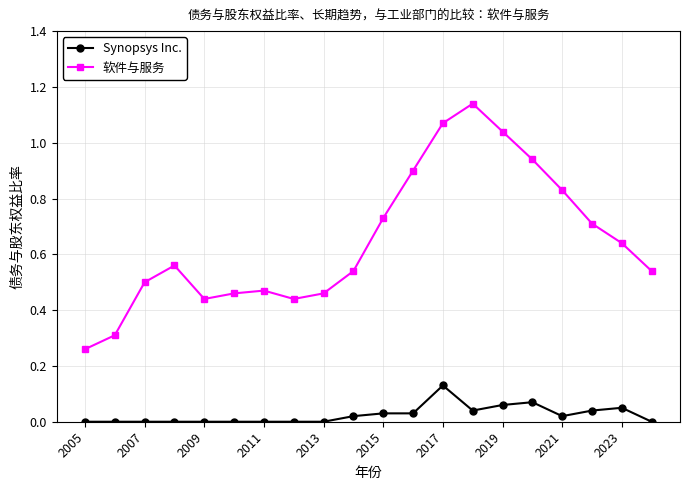

True or false: Synopsys Inc. and 软件与服务 intersect in this chart.

False